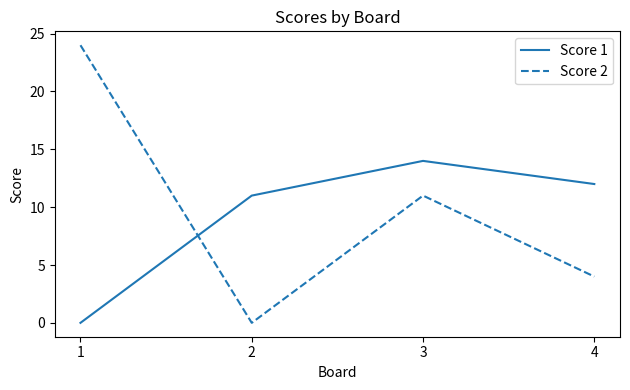

The Score 1 series shows 0 at 1. True or false?

True